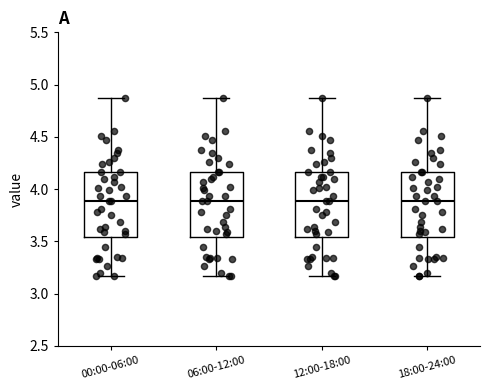

Where does the median line of the box for 18:00-24:00 sit on the y-axis? The values are not printed on the chart, so give them approximately, as read against the axis.

3.90